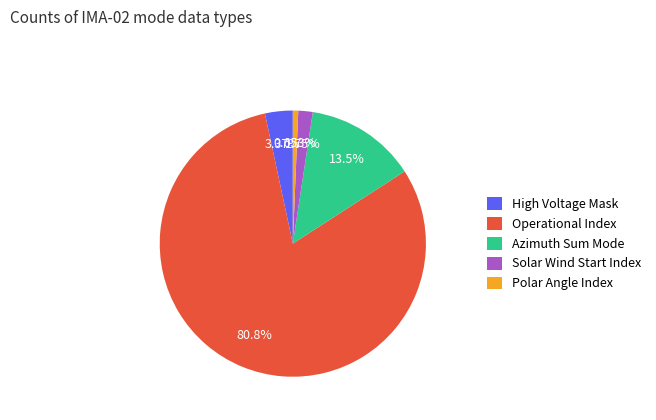

Do Solar Wind Start Index and Polar Angle Index together represent more than half of the pie?

No